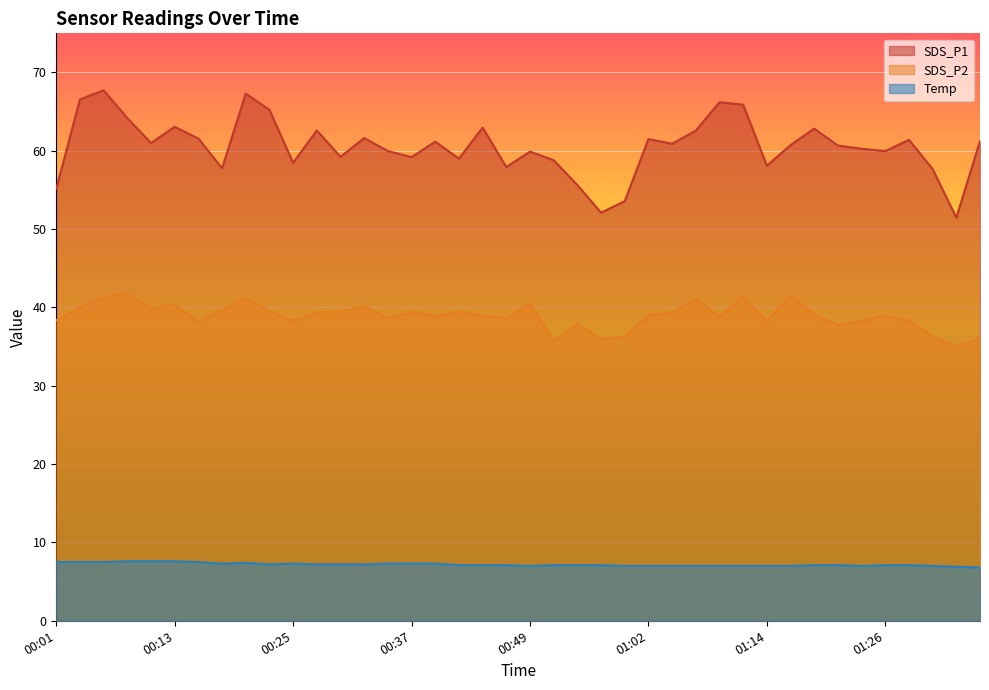

What is the label of the 39th point from the right?

00:03